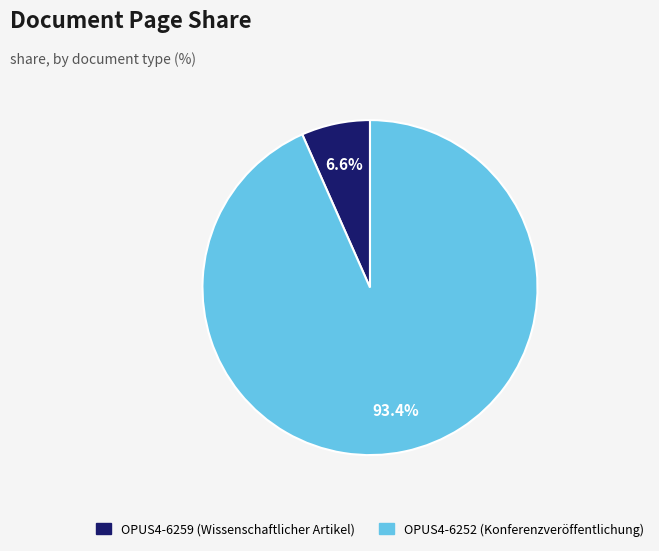

To the nearest percent, what is the difference between the OPUS4-6252 and OPUS4-6259 slice percentages?

87%